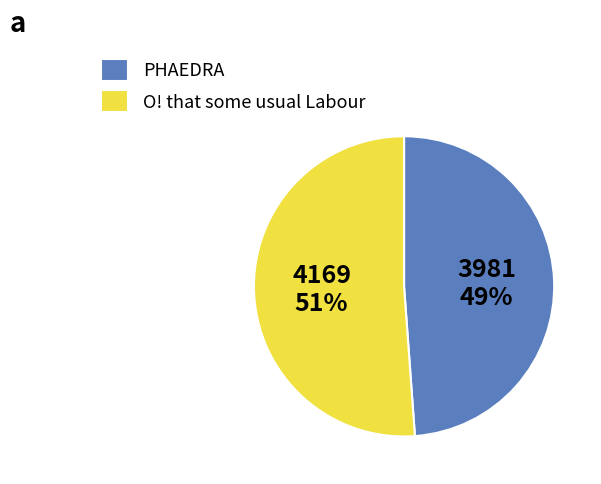

To the nearest percent, what is the combined percentage of PHAEDRA and O! that some usual Labour?

100%